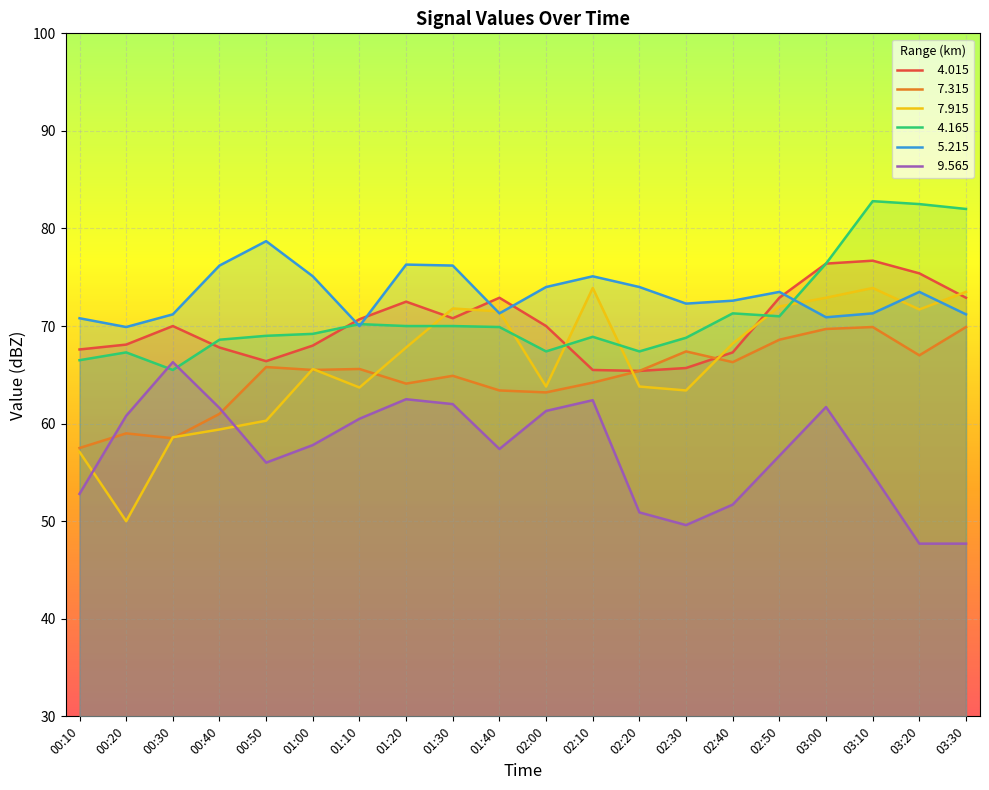

What is the label of the 11th point from the right?

01:40